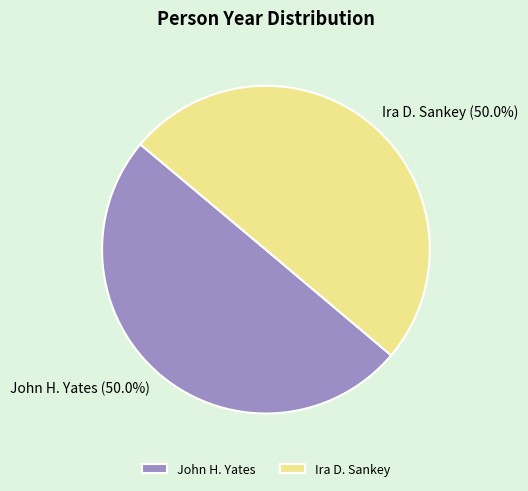

The Ira D. Sankey slice represents 43% of the pie. True or false?

False